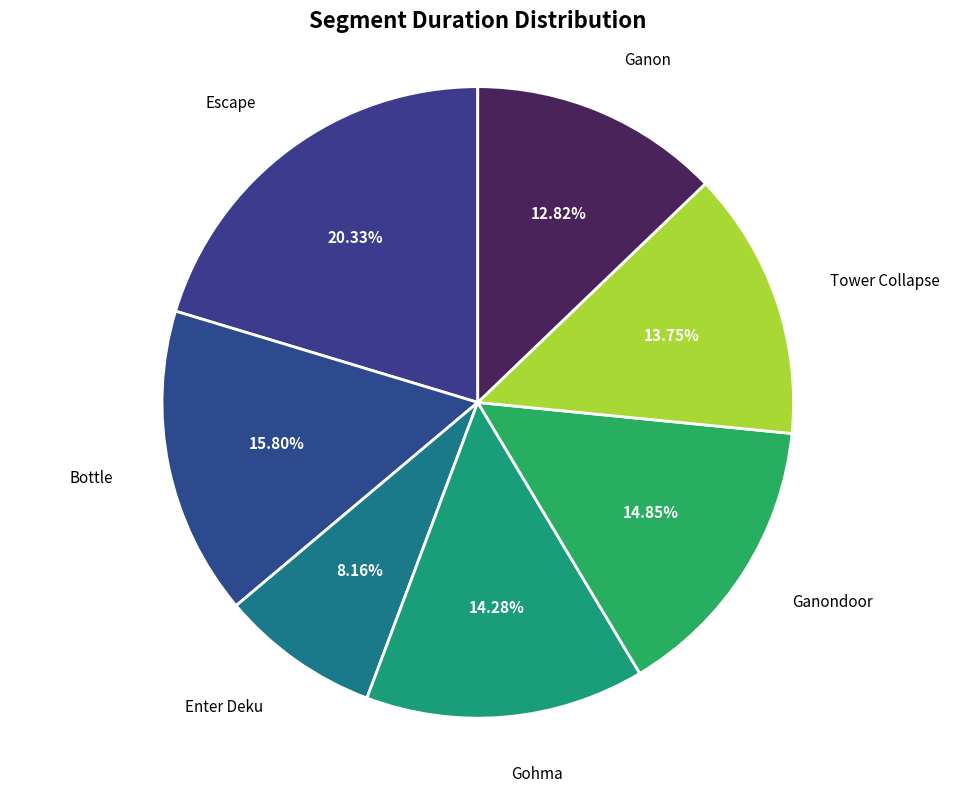

Does Enter Deku account for over 50% of the chart?

No